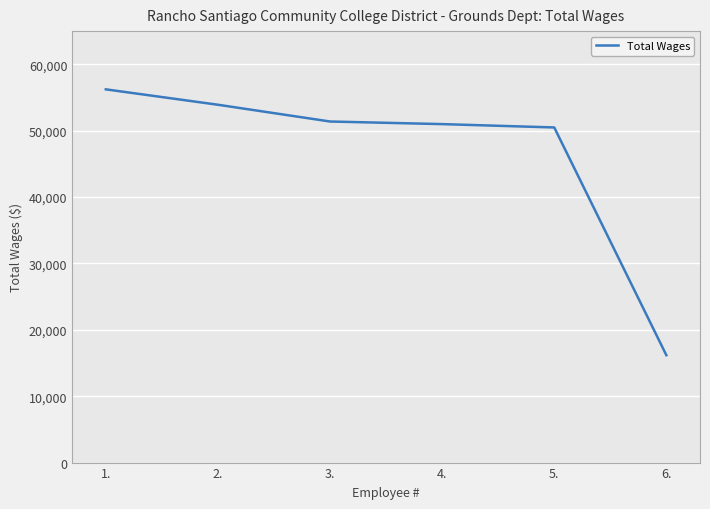

Does the chart display data point markers on the line(s)?

No